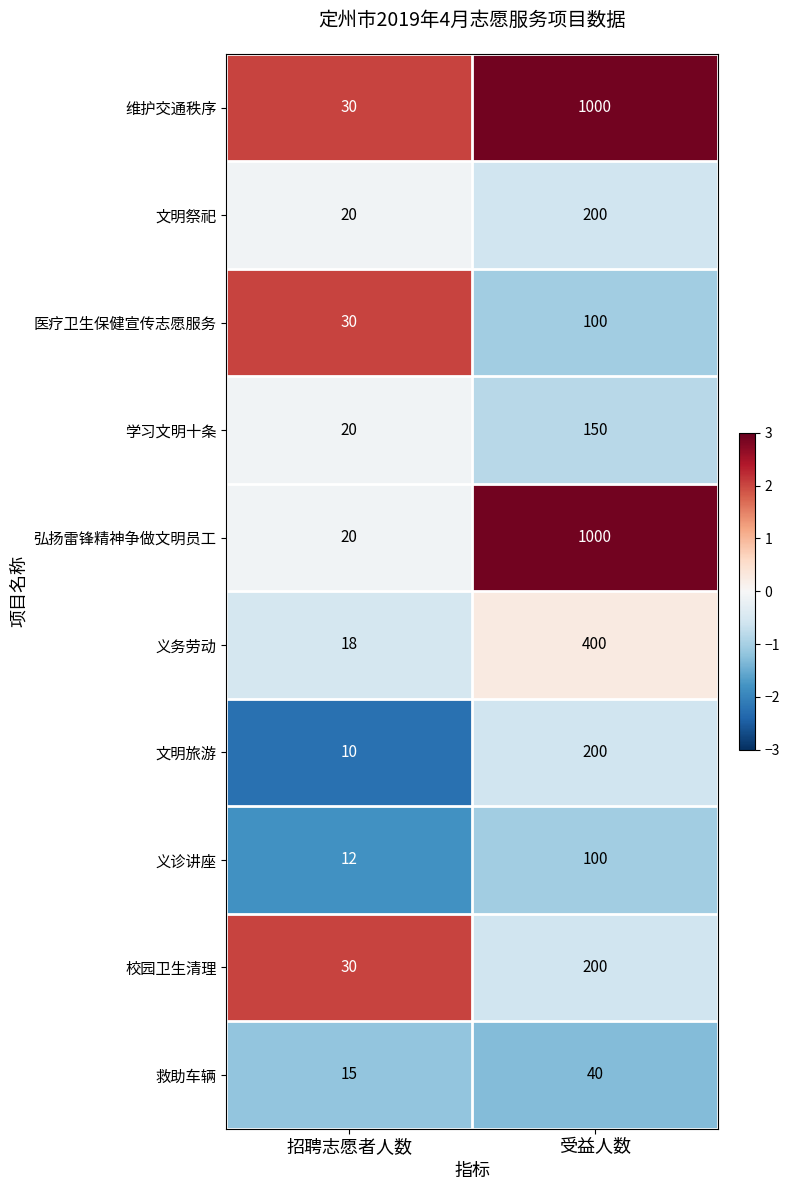

At which category is the sum across all series the highest?

受益人数